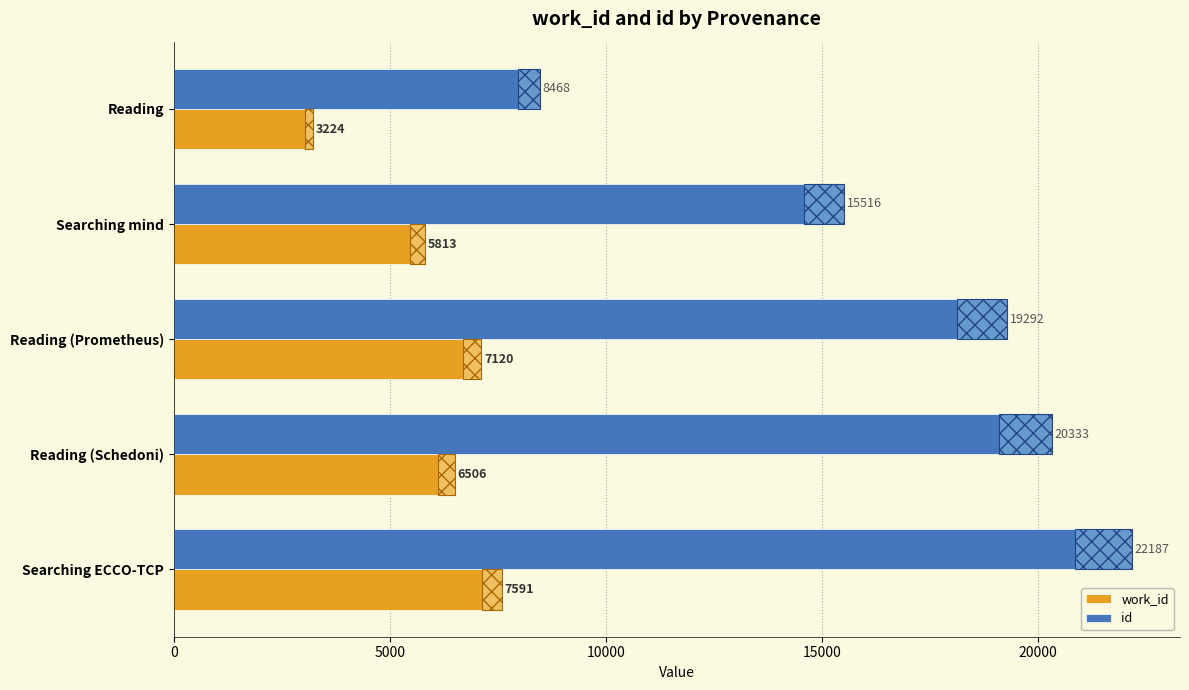

What is the difference between the highest and lowest values at Reading (Schedoni)?

13827